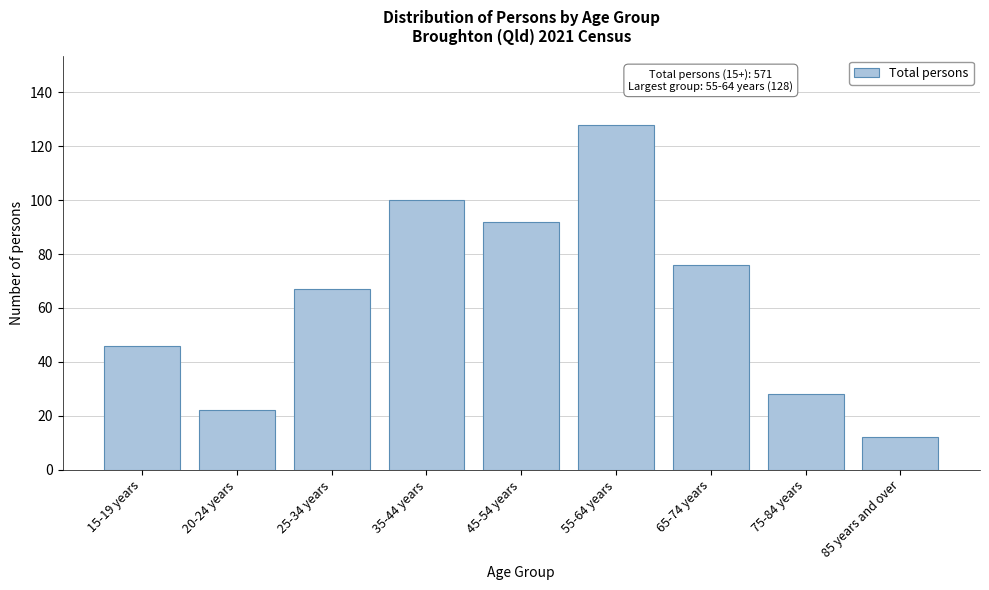

Reading left to right, list all the values displayed in this chart.

15-19 years=46	20-24 years=22	25-34 years=67	35-44 years=100	45-54 years=92	55-64 years=128	65-74 years=76	75-84 years=28	85 years and over=12